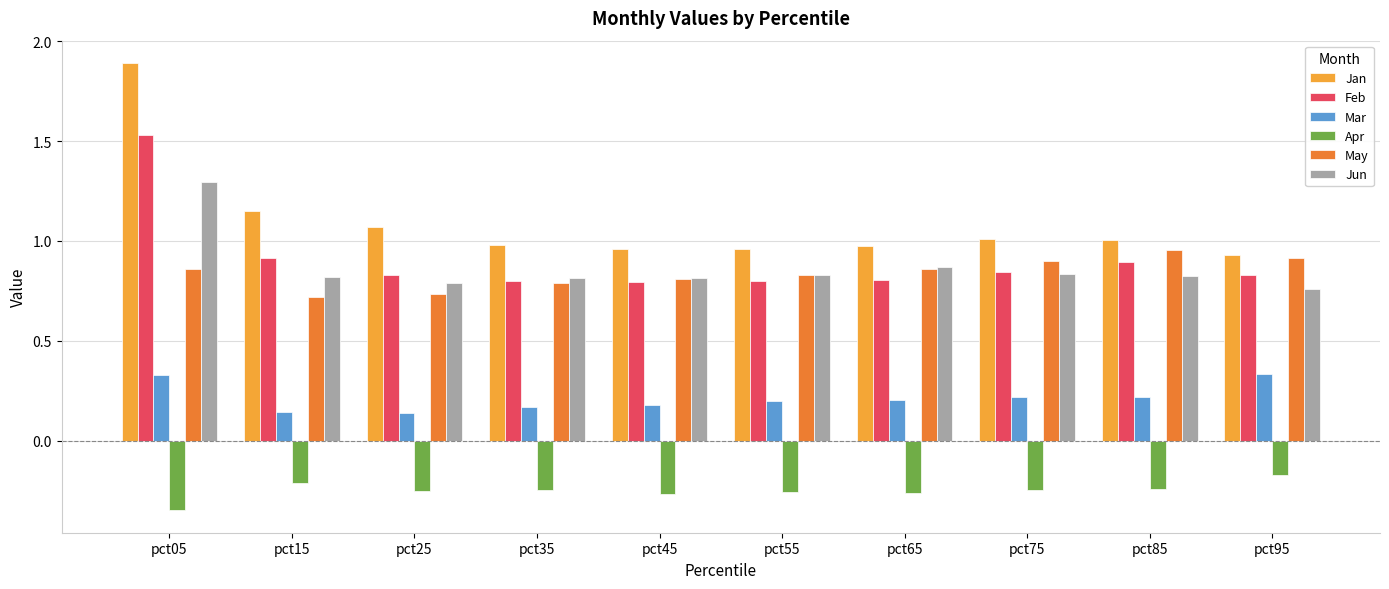

At which category is the sum across all series the highest?

pct05